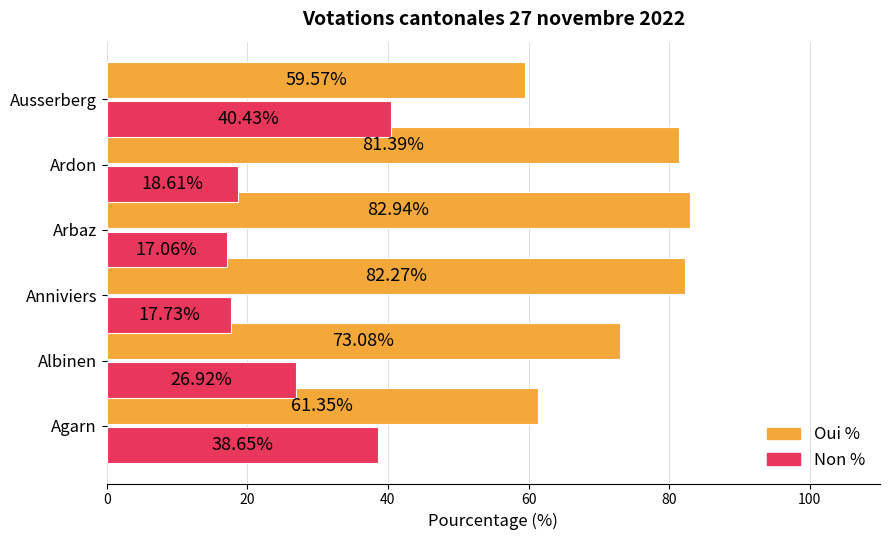

Which category has the highest value across all series?

Arbaz